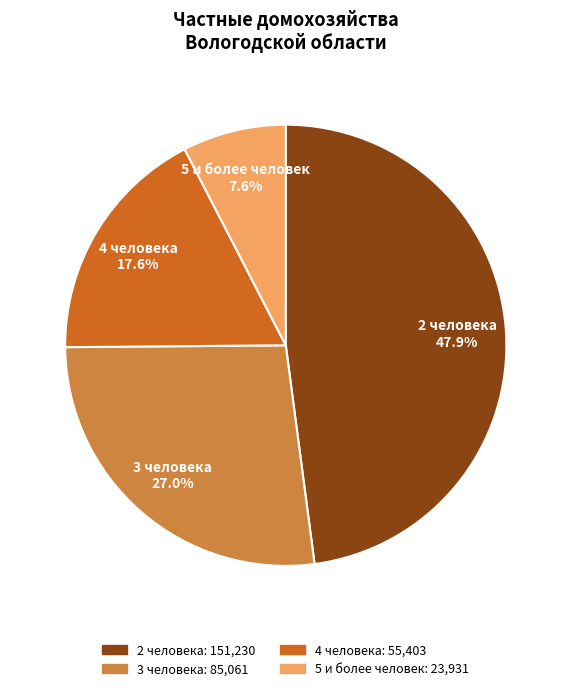

Is there a majority slice in this chart?

No